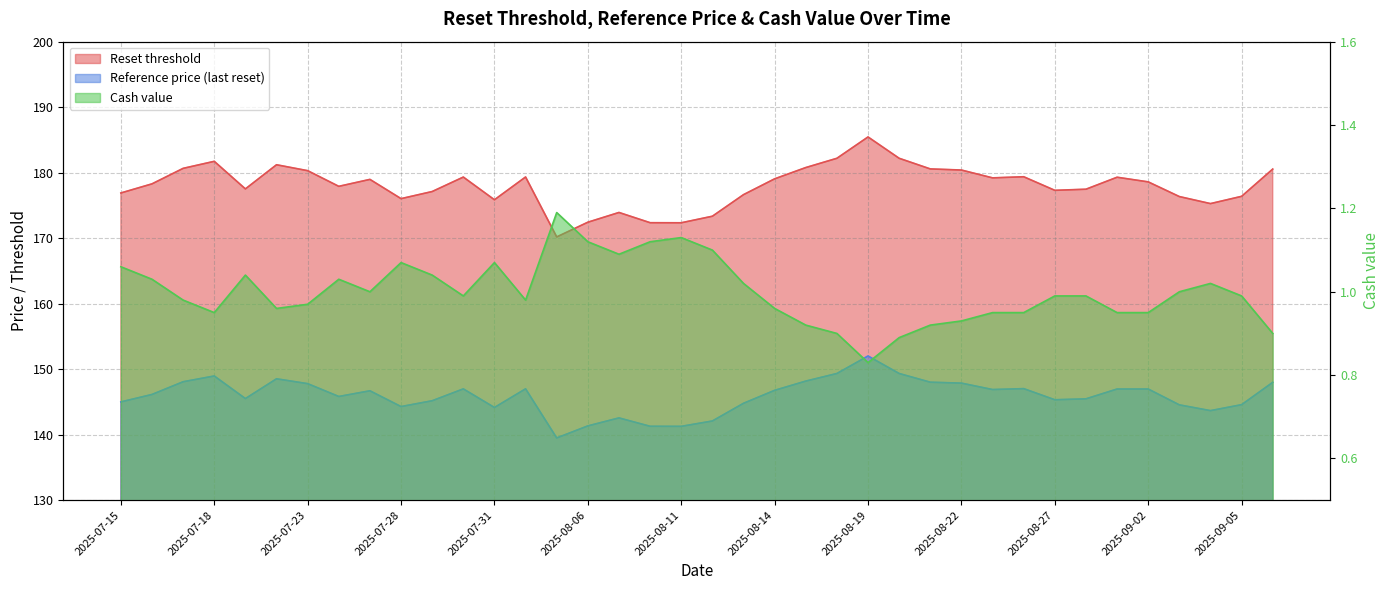

Which series has the largest range (max minus min)?

Reset threshold